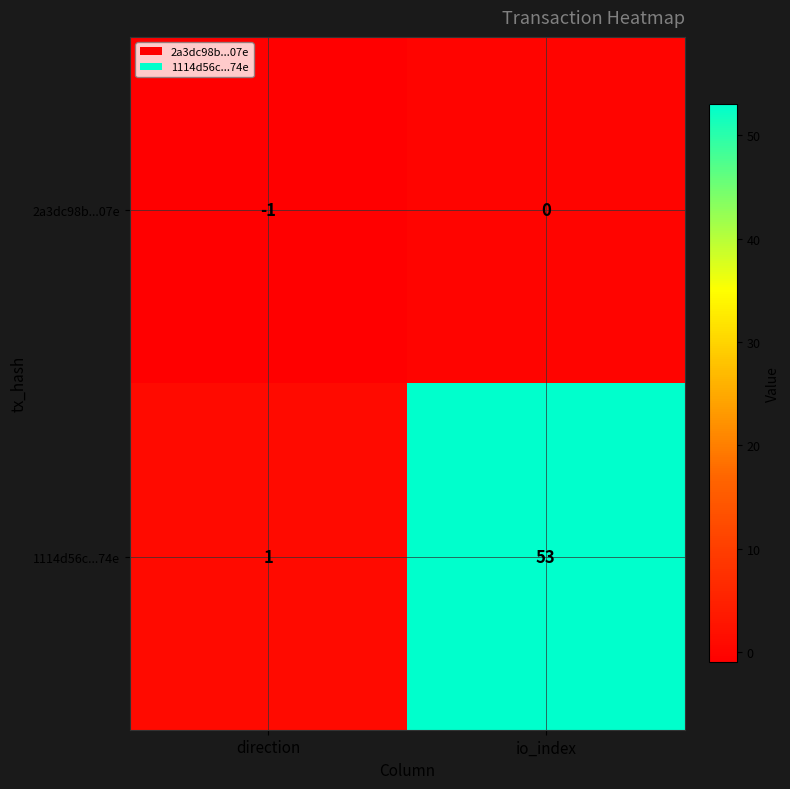

What is the highest value of the 1114d56c...74e series?

53